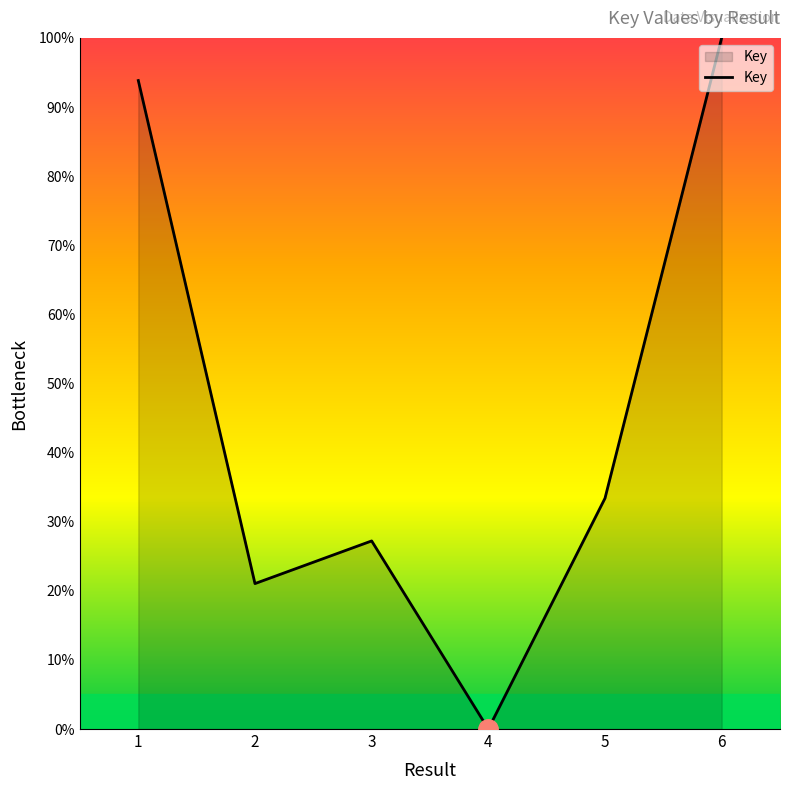

What is the sum of all values?

275.5